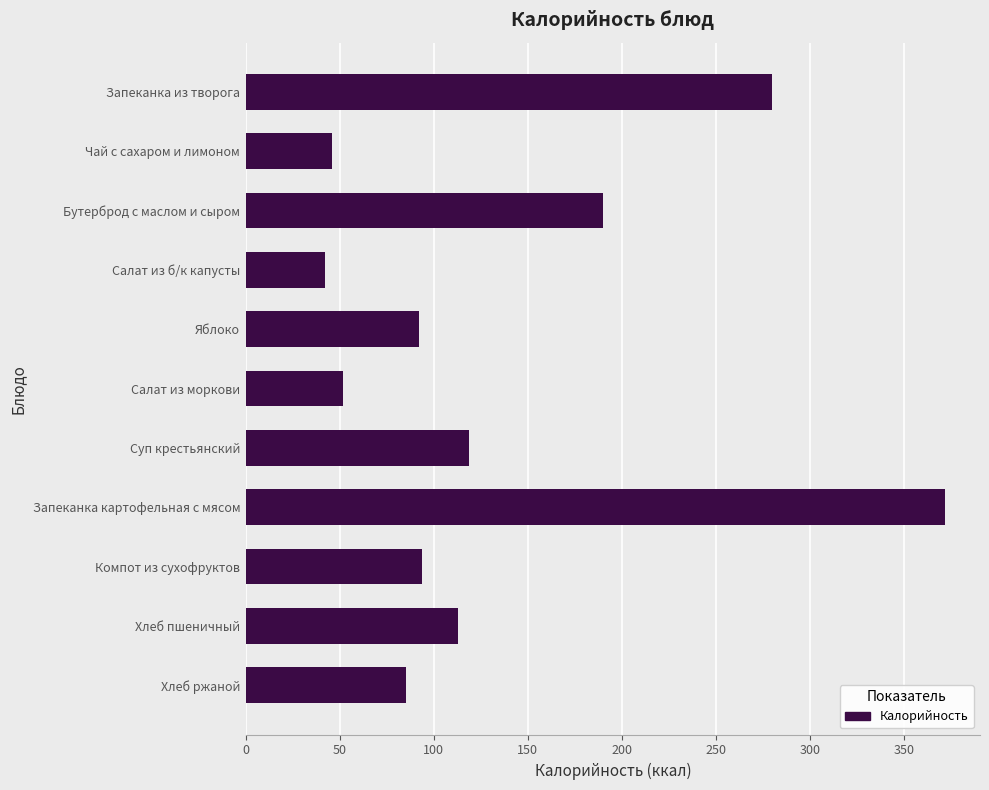

The chart shows a value of 92 at Яблоко. True or false?

True